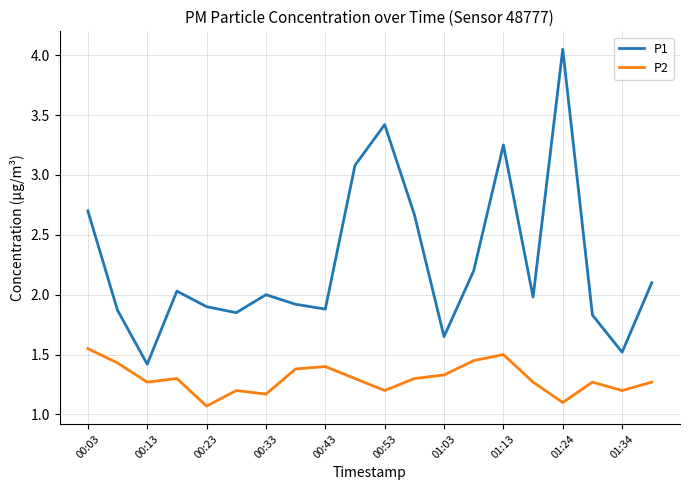

Which series has the largest total across all categories?

P1